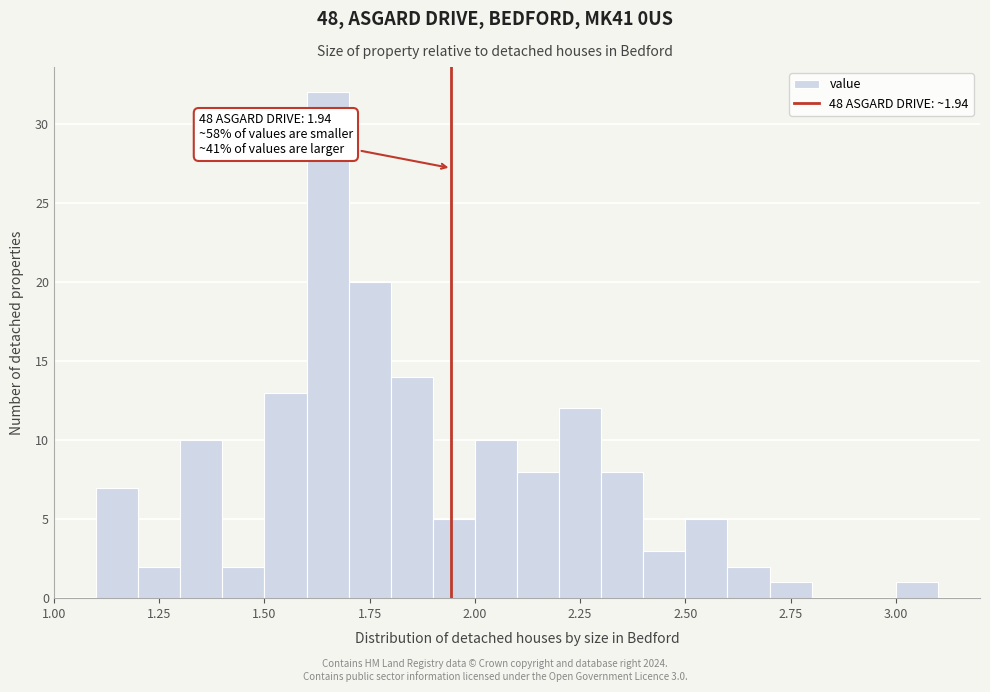

Read against the x-axis, roughly where is the centre of the tallest bar?

1.65